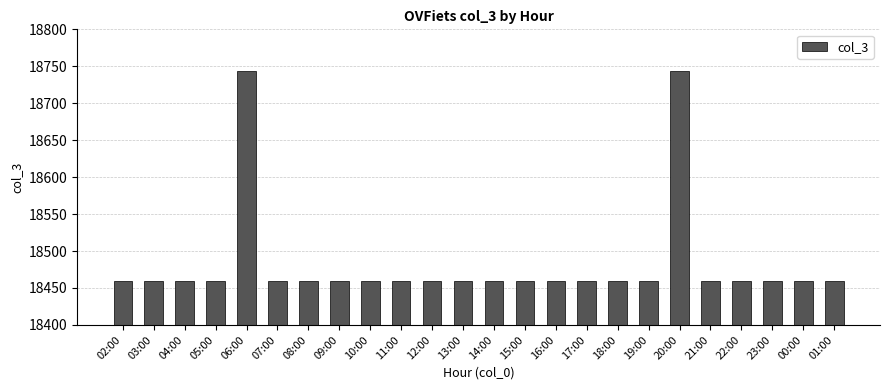

What is the value of the 1st bar from the left?

18460